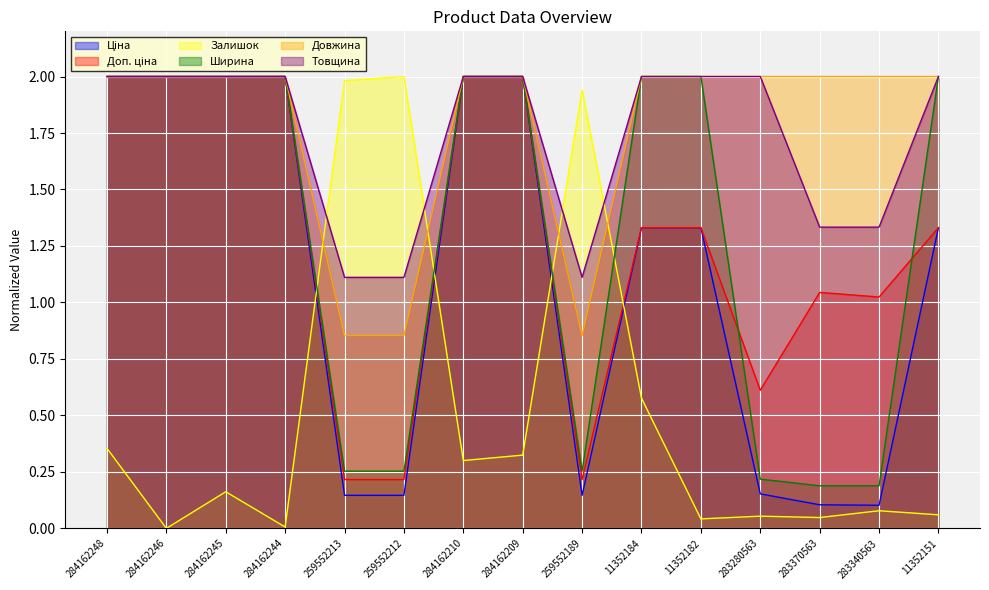

Which series has the largest total across all categories?

Довжина